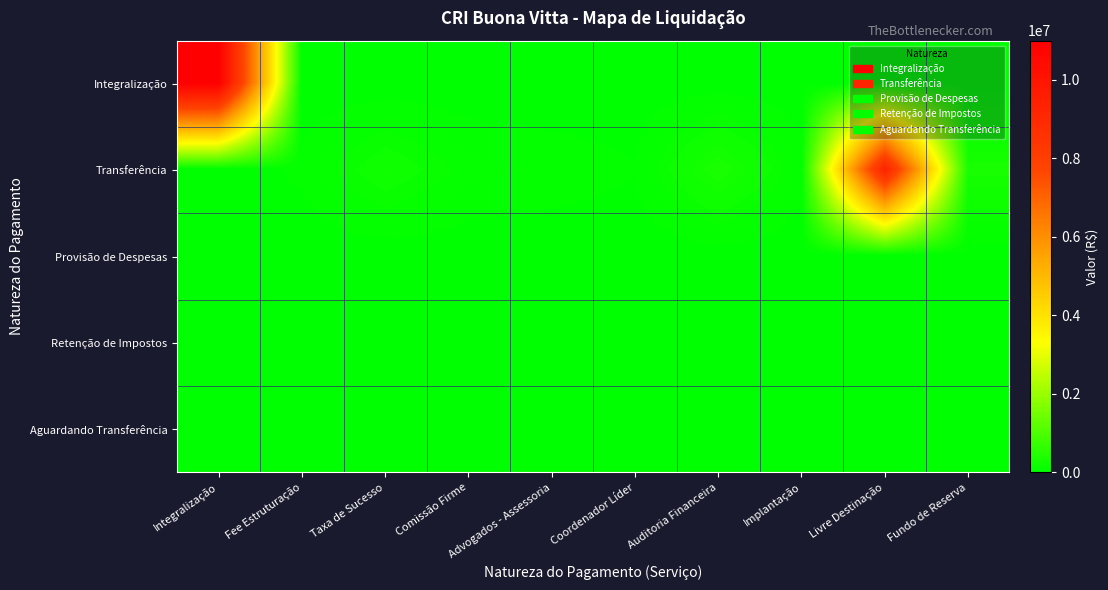

At which category does the chart reach its peak across all series?

Integralização